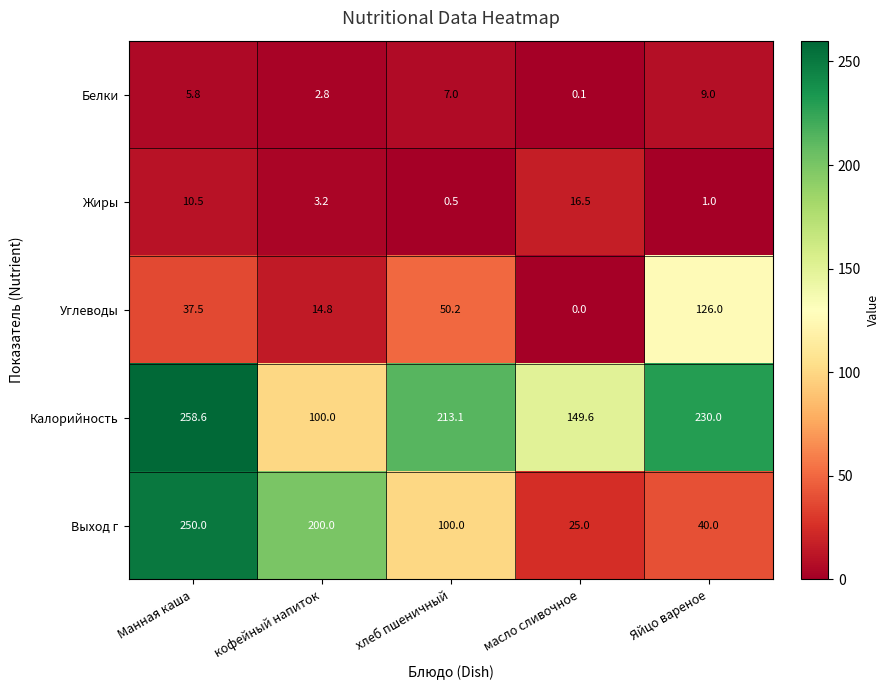

Reading left to right, transcribe all the data shown in this chart.

Белки: Манная каша=5.8	кофейный напиток=2.8	хлеб пшеничный=7.0	масло сливочное=0.1	Яйцо вареное=9.0
Жиры: Манная каша=10.5	кофейный напиток=3.2	хлеб пшеничный=0.5	масло сливочное=16.5	Яйцо вареное=1.0
Углеводы: Манная каша=37.5	кофейный напиток=14.8	хлеб пшеничный=50.2	масло сливочное=0.0	Яйцо вареное=126.0
Калорийность: Манная каша=258.6	кофейный напиток=100.0	хлеб пшеничный=213.1	масло сливочное=149.6	Яйцо вареное=230.0
Выход г: Манная каша=250.0	кофейный напиток=200.0	хлеб пшеничный=100.0	масло сливочное=25.0	Яйцо вареное=40.0